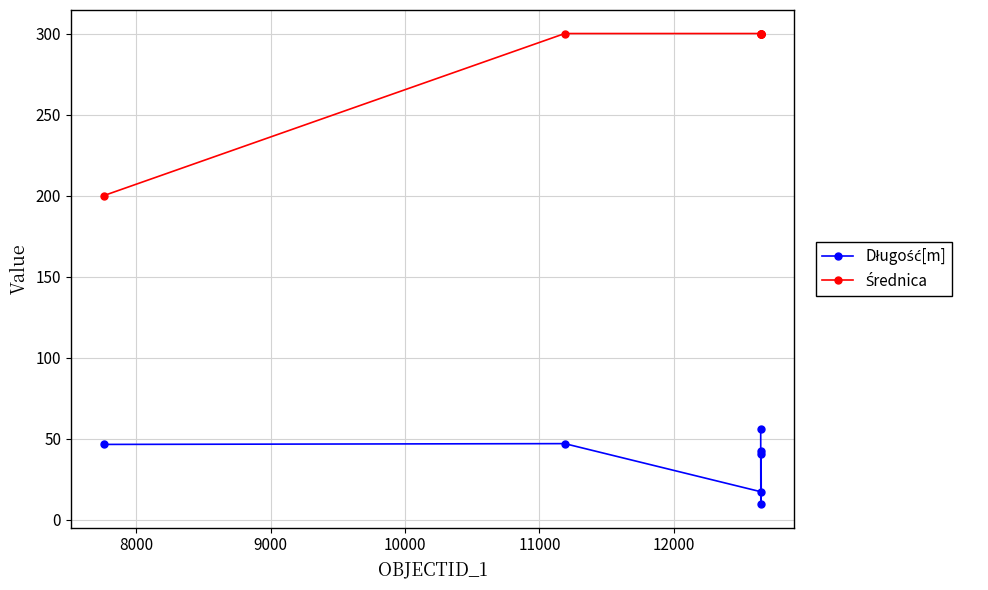

At how many categories does at least one series exceed 83?

7